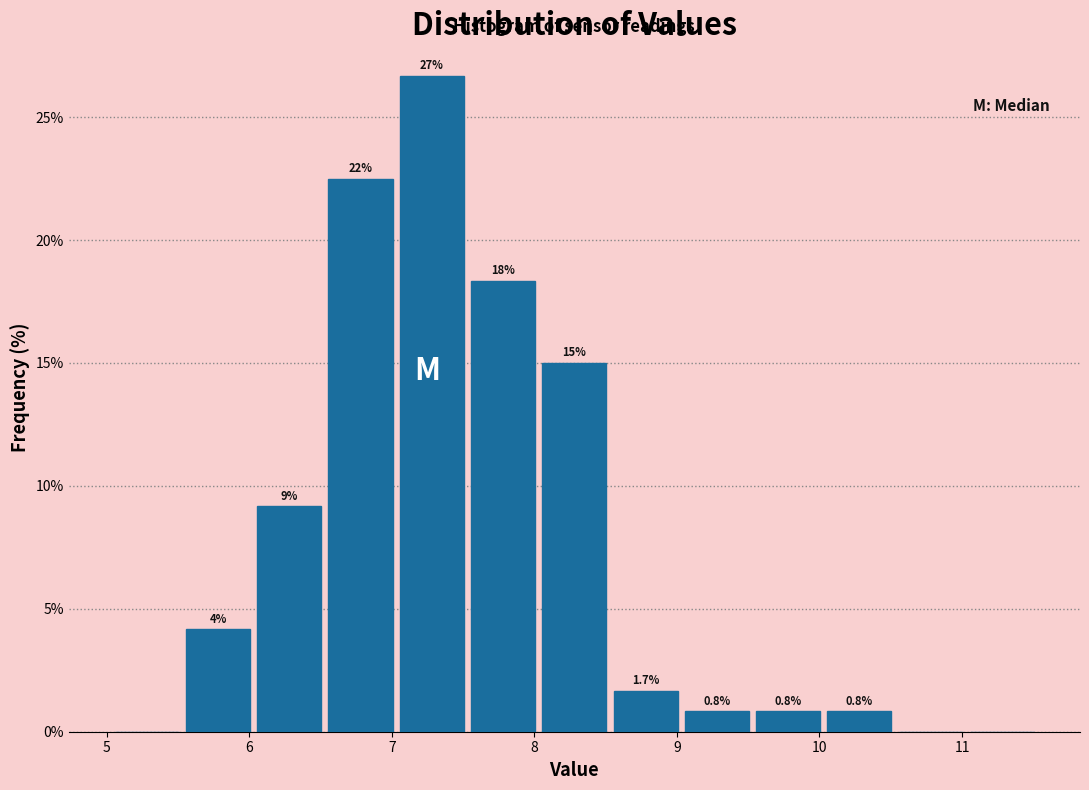

Which range on the x-axis has the tallest bar?

7.03 to 7.53